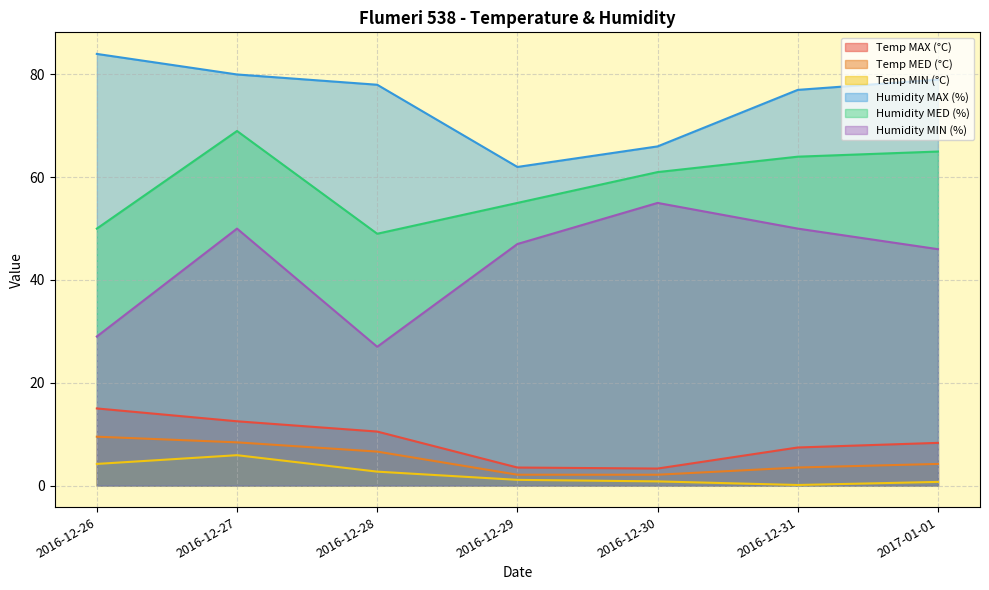

True or false: Humidity MAX (%) and Temp MAX (°C) intersect in this chart.

False